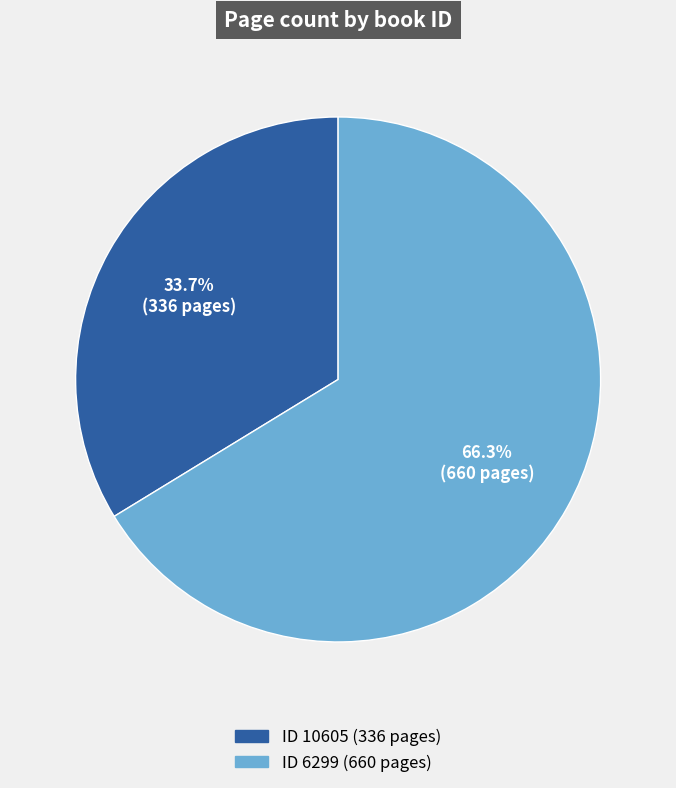

Is there a majority slice in this chart?

Yes